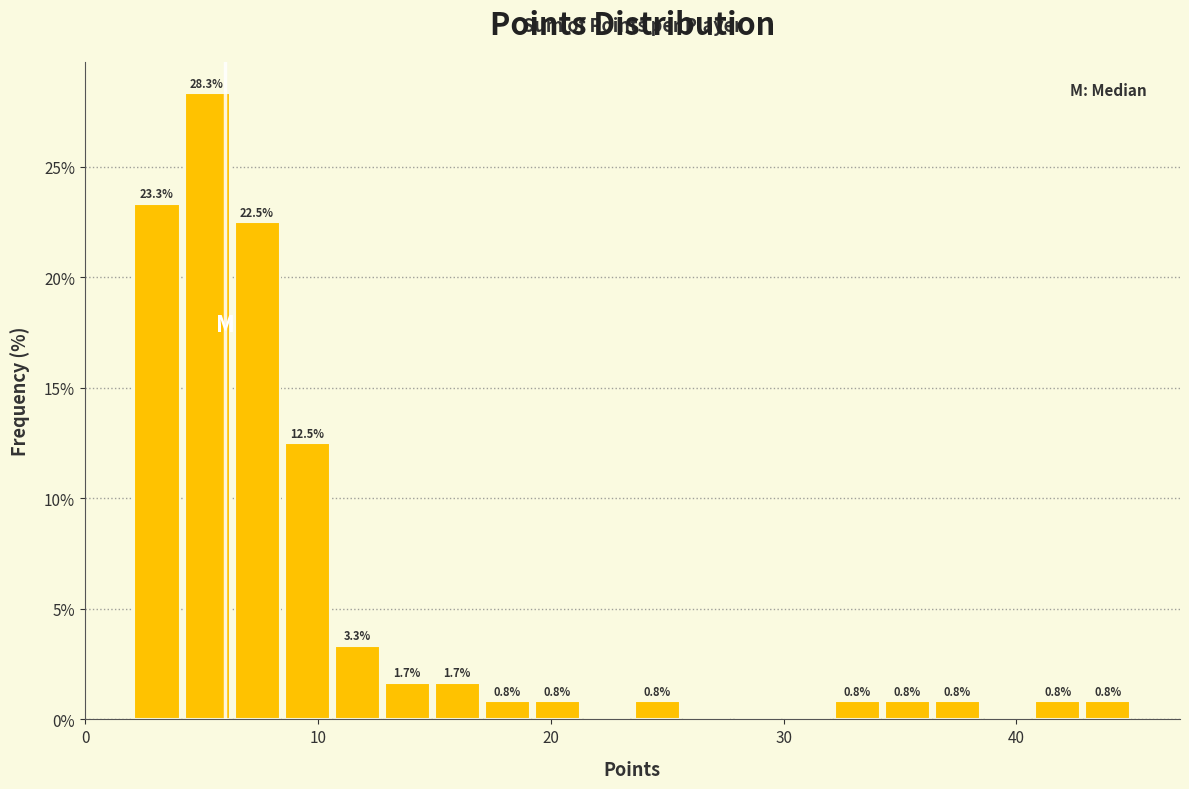

Around what value on the x-axis is the tallest bar? Give the approximate position of its centre, as read against the axis.

5